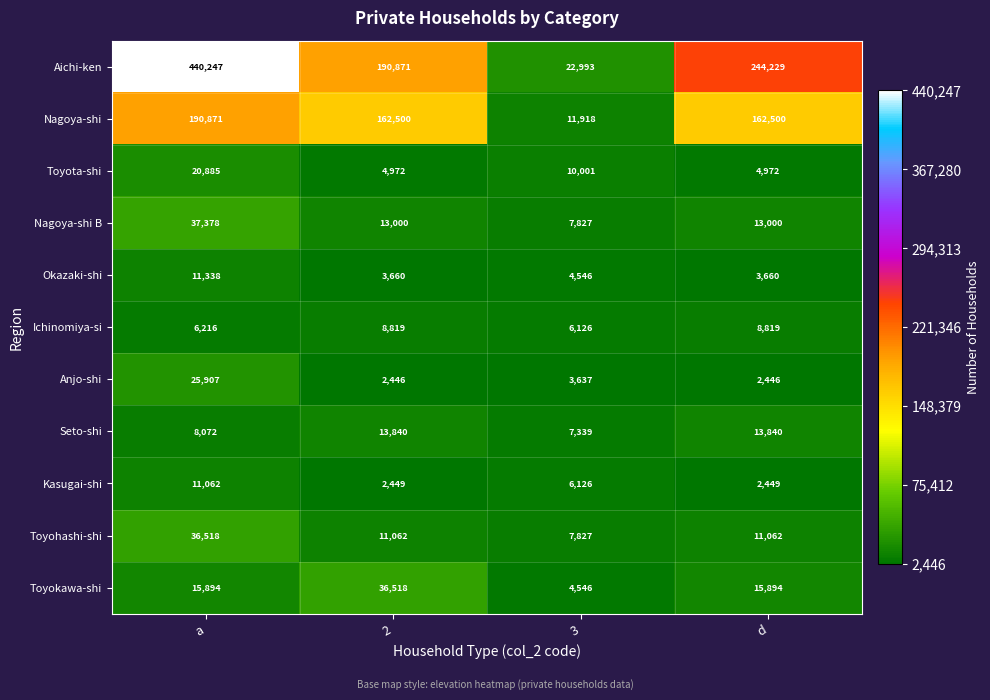

What is the total value across all series at d?

482871